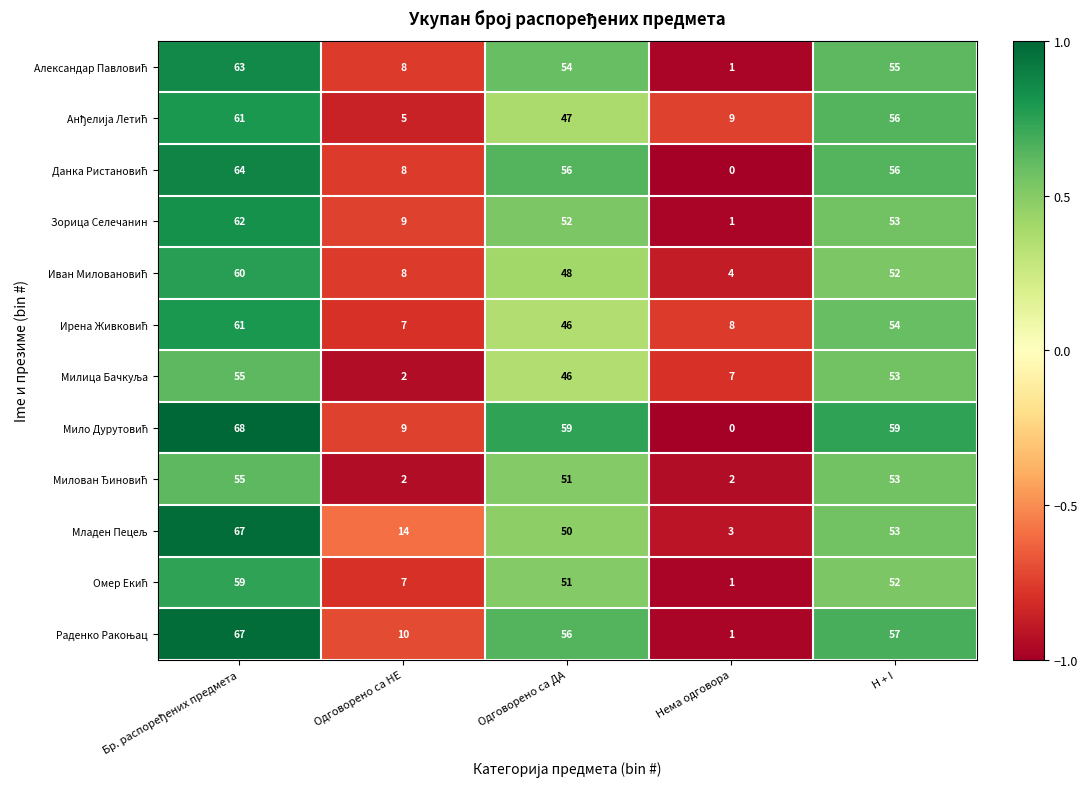

Count the number of data series in this chart.

12